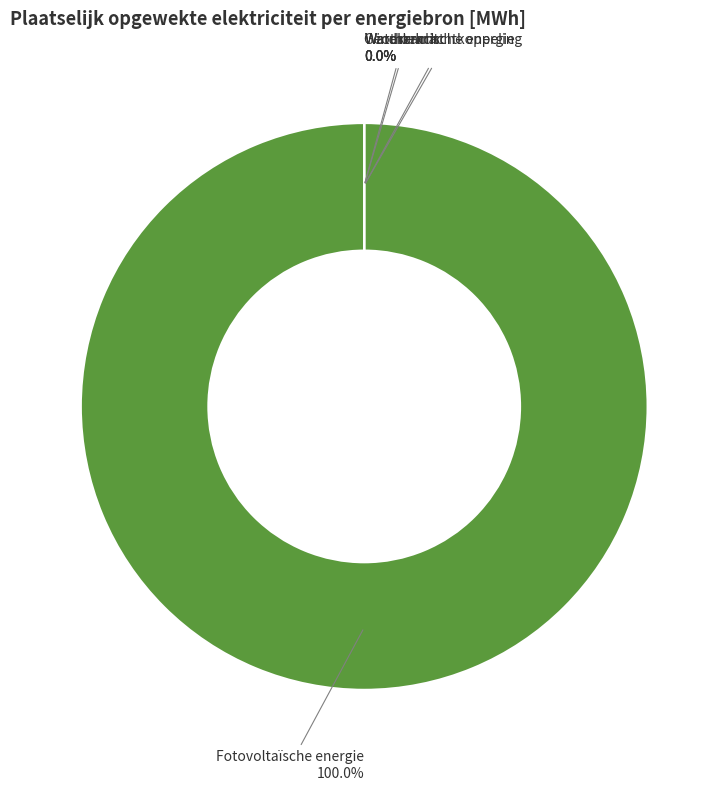

Is there a majority slice in this chart?

Yes